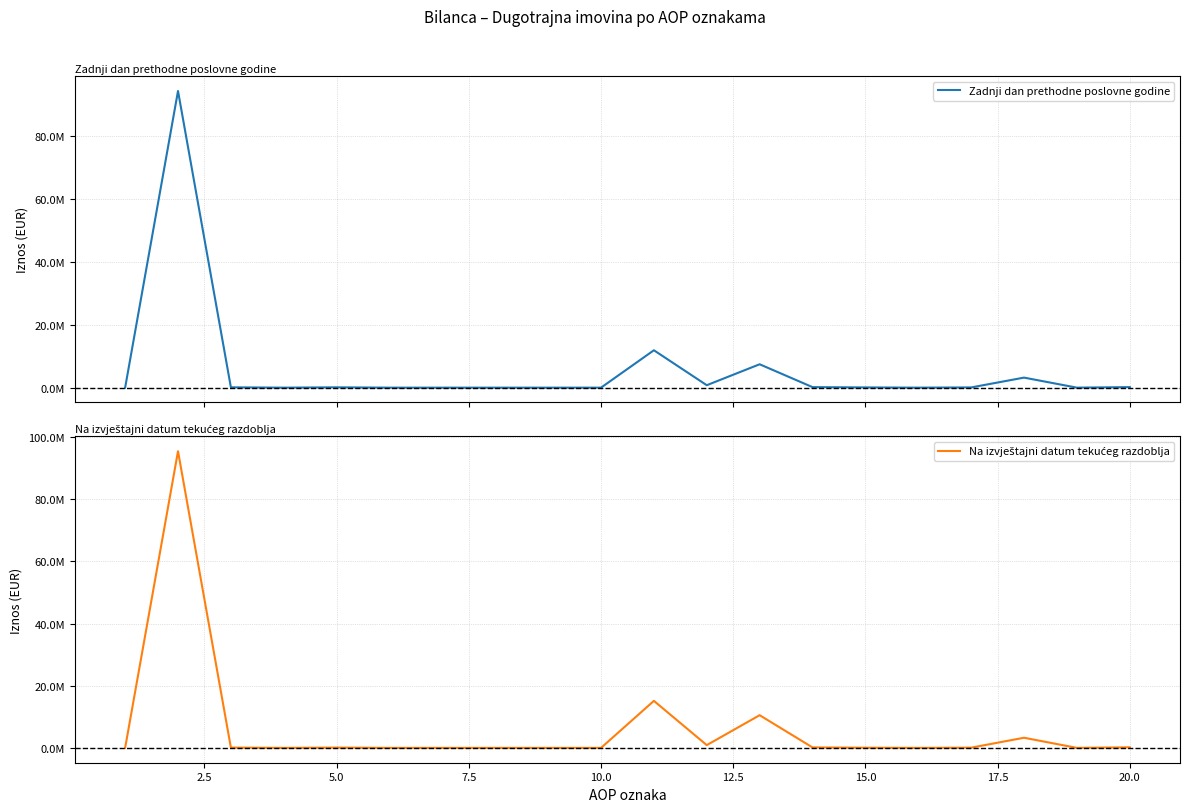

Reading left to right, what are all the values shown in this chart?

Zadnji dan prethodne poslovne godine: 0	94340825	101884	0	101884	0	0	0	0	0	11894279	778620	7438064	165755	71385	0	71220	3194259	3822	171154
Na izvještajni datum tekućeg razdoblja: 0	95410948	96224	0	96224	0	0	0	0	0	15123860	889581	10514110	148689	51708	0	71220	3262113	3822	182617